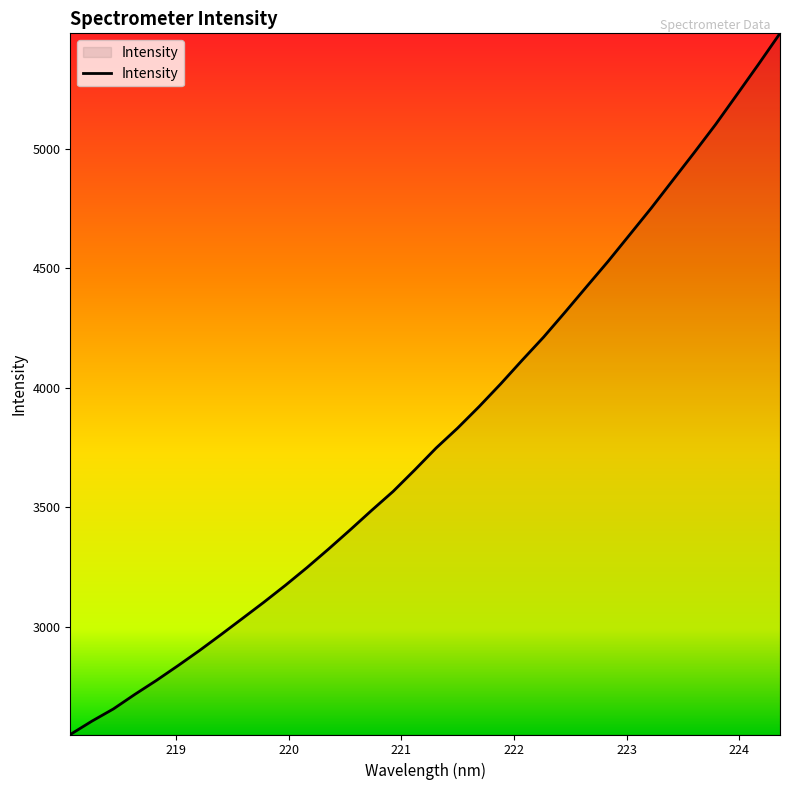

What is the difference between the maximum and minimum values?

2930.6